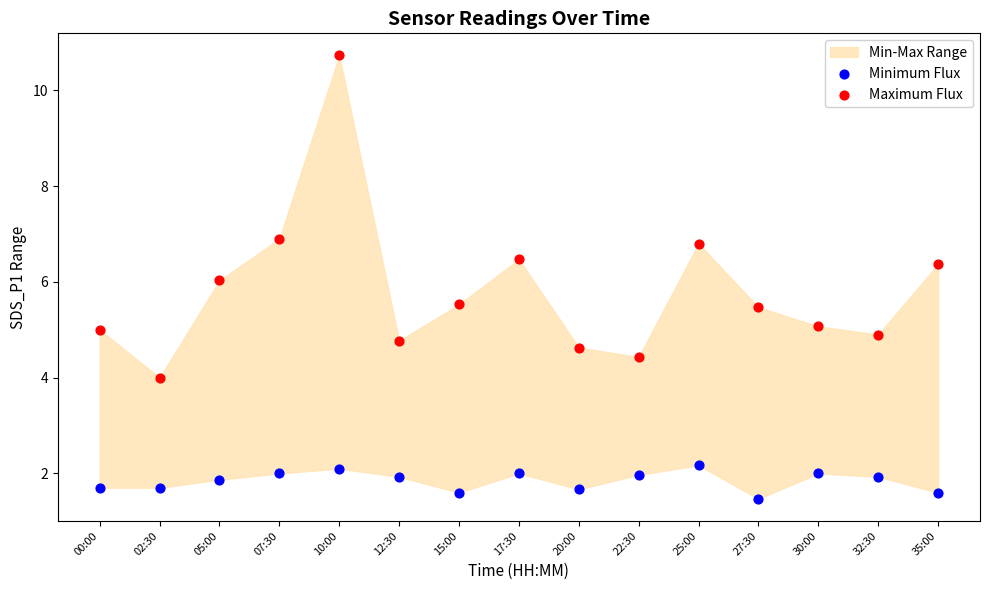

Which series contains the highest Y value?

Maximum Flux